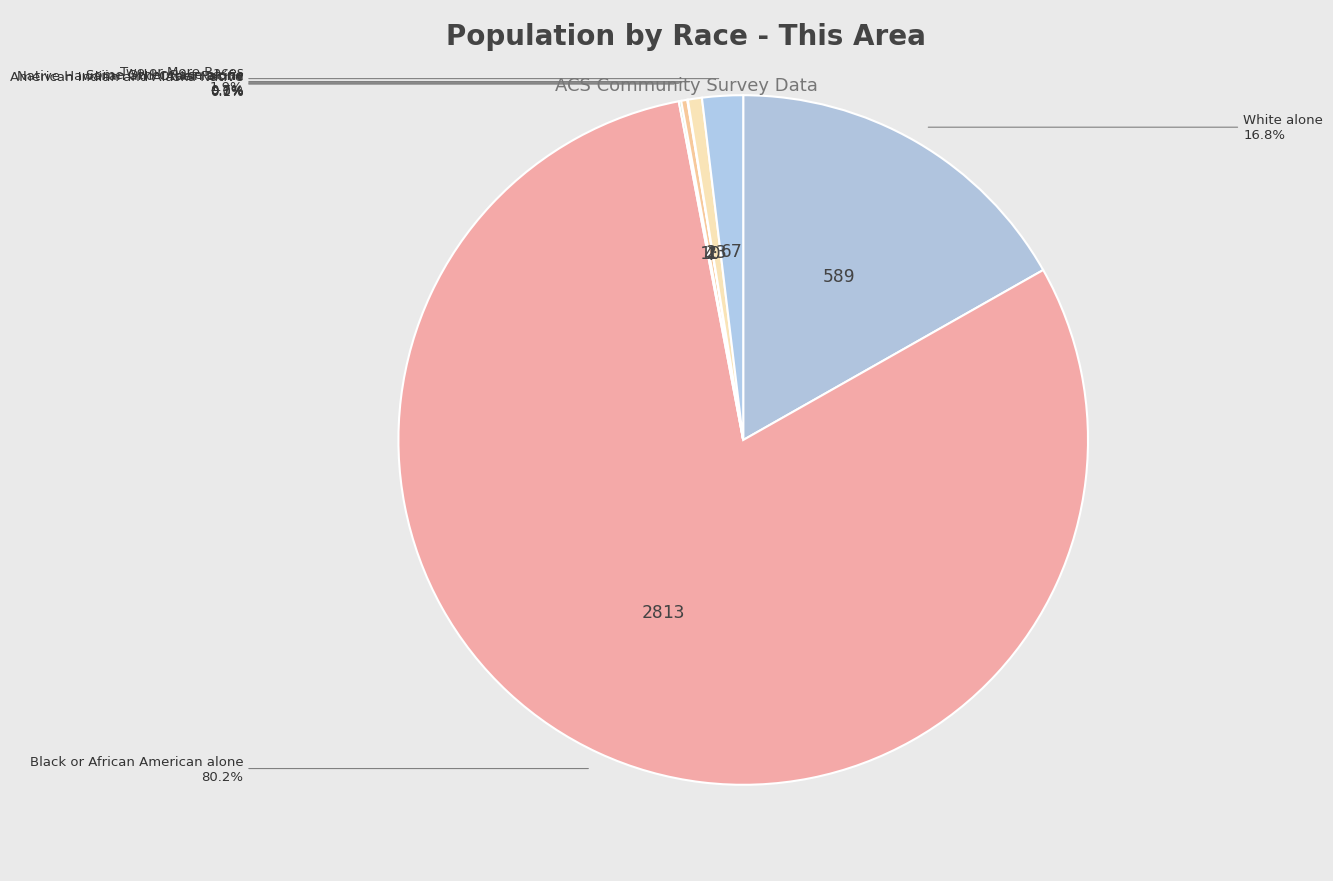

To the nearest percent, what is the difference between the largest and smallest slice percentages?

80%